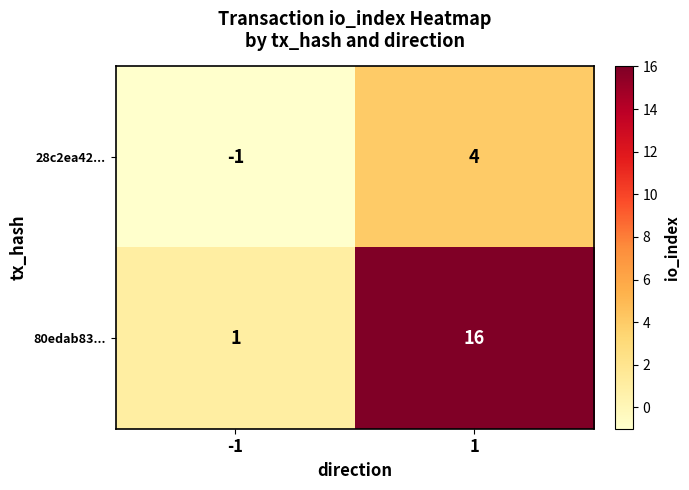

At which category is the sum across all series the highest?

1